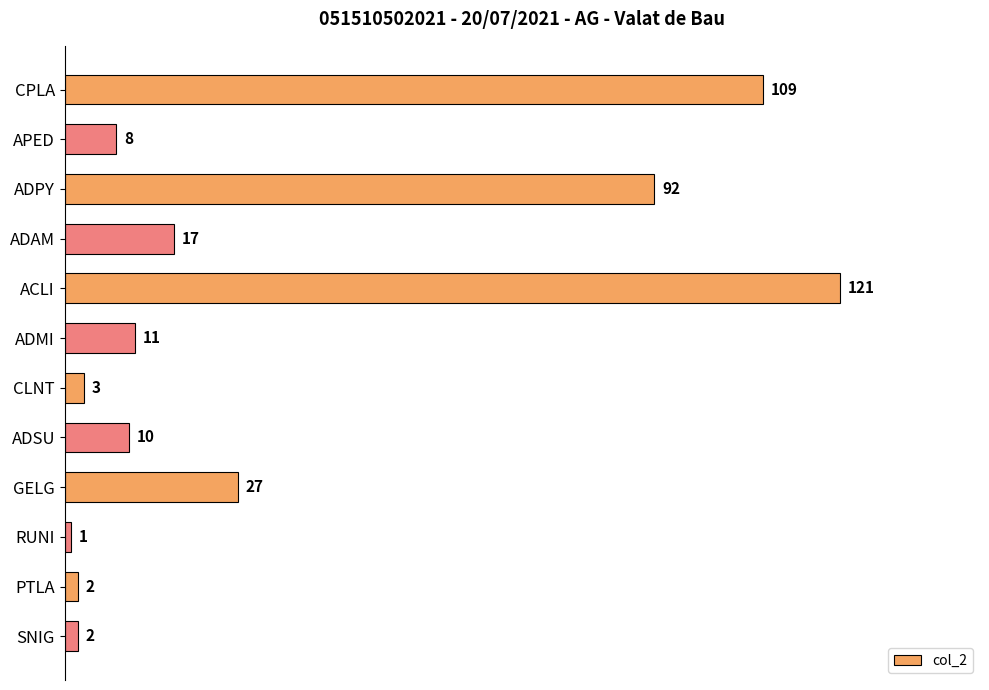

Does the chart contain any negative values?

No